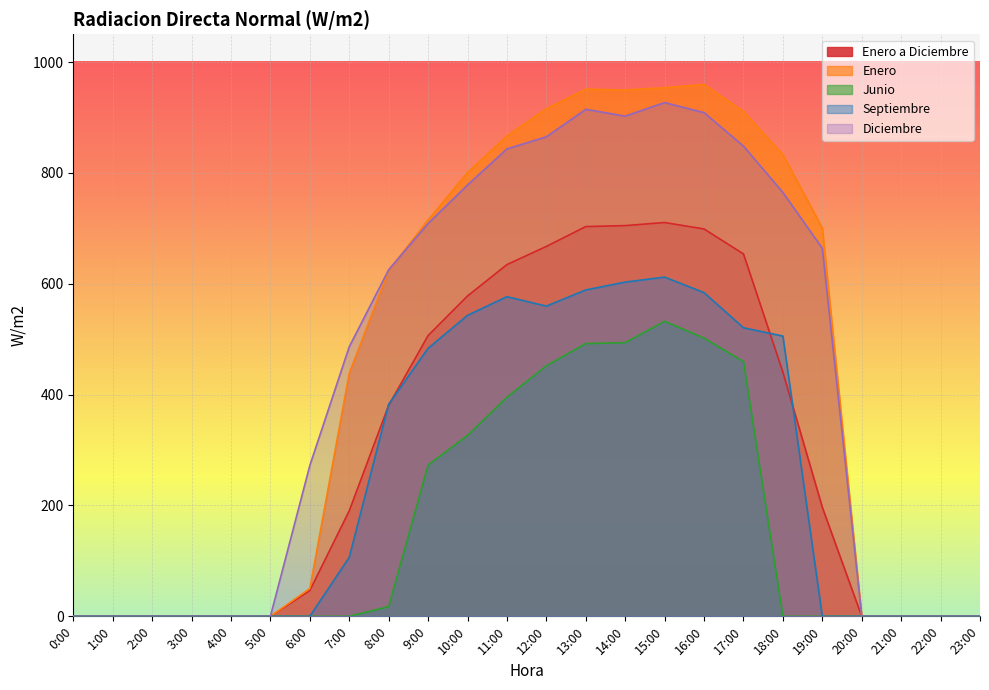

How many lines are shown in the chart?

5